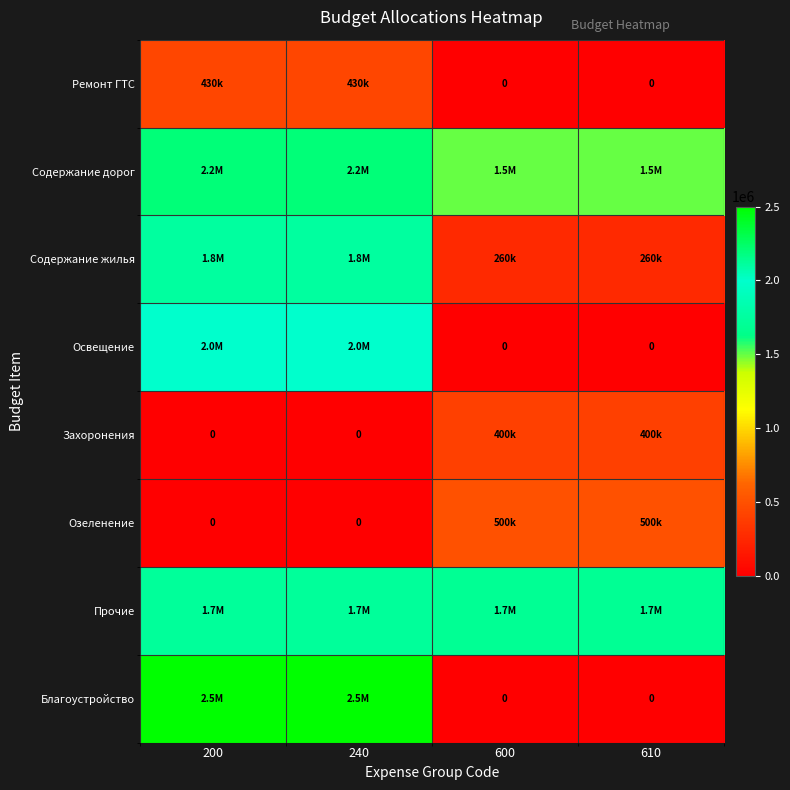

What value does the Освещение series have at 200?

2000000.0